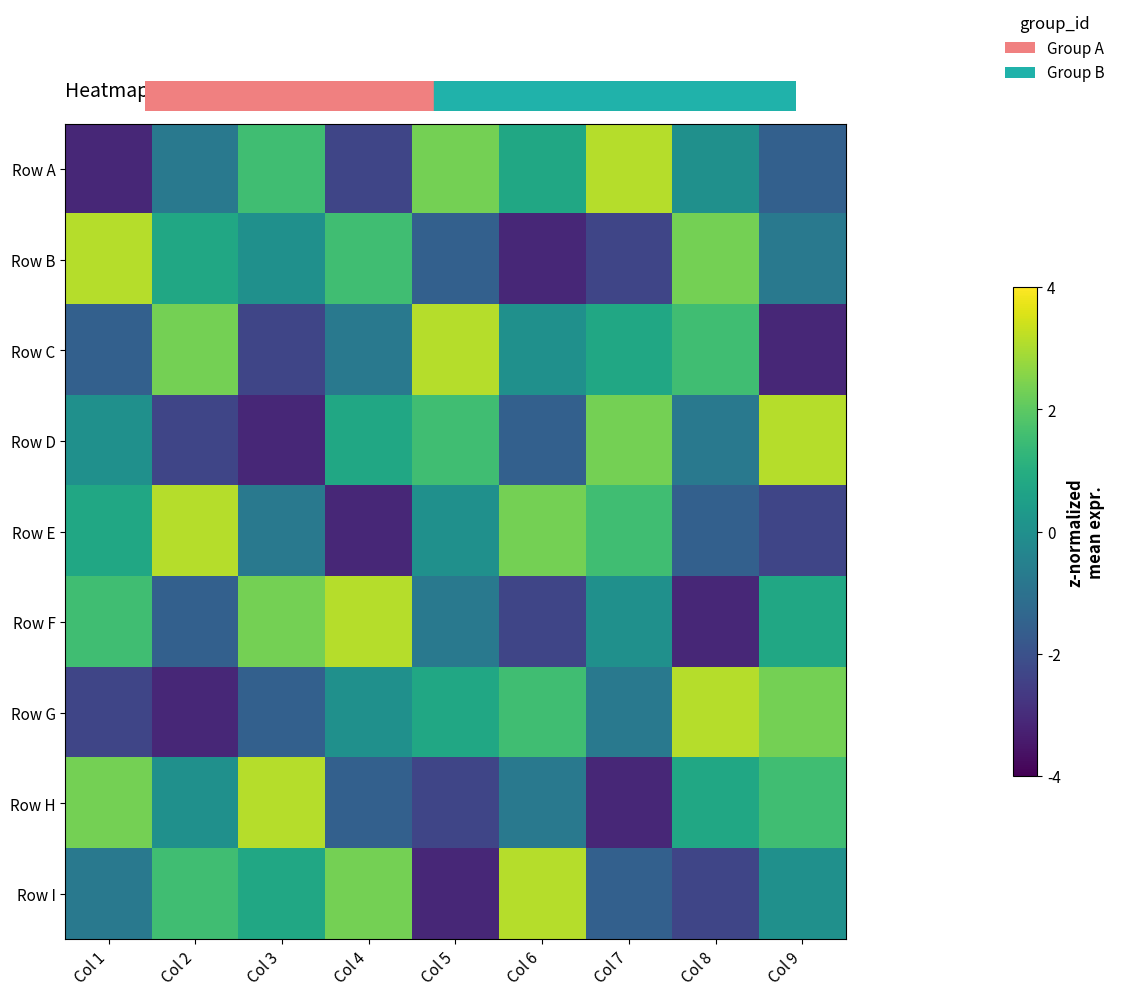

Rank the series at Col 2 from lowest to highest value.

Row G, Row D, Row F, Row A, Row H, Row B, Row I, Row C, Row E